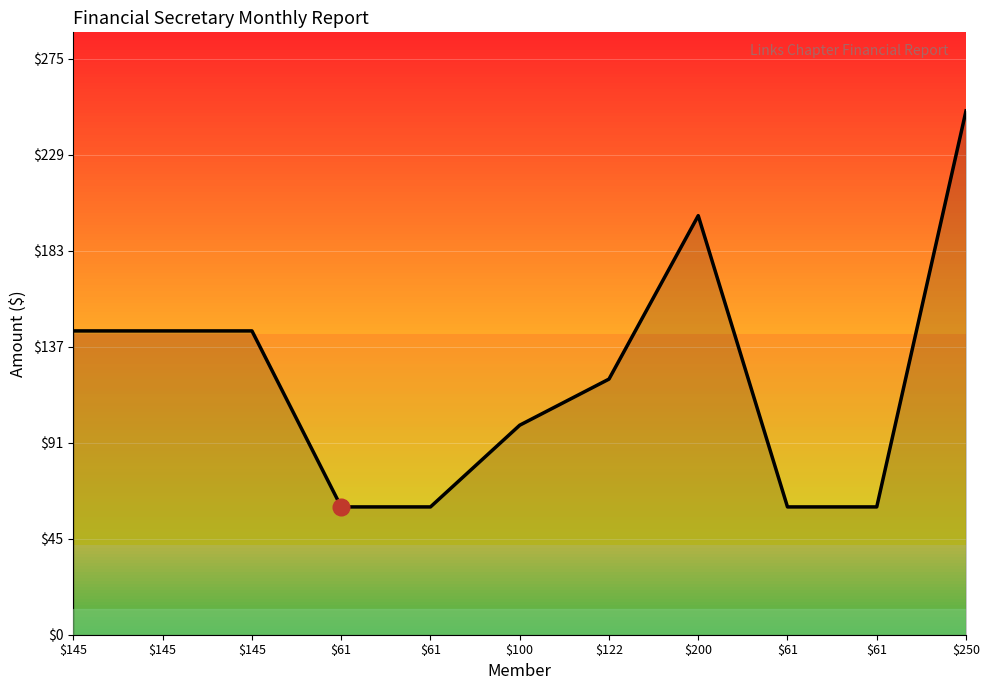

Is this an area chart (filled region under the line)?

Yes